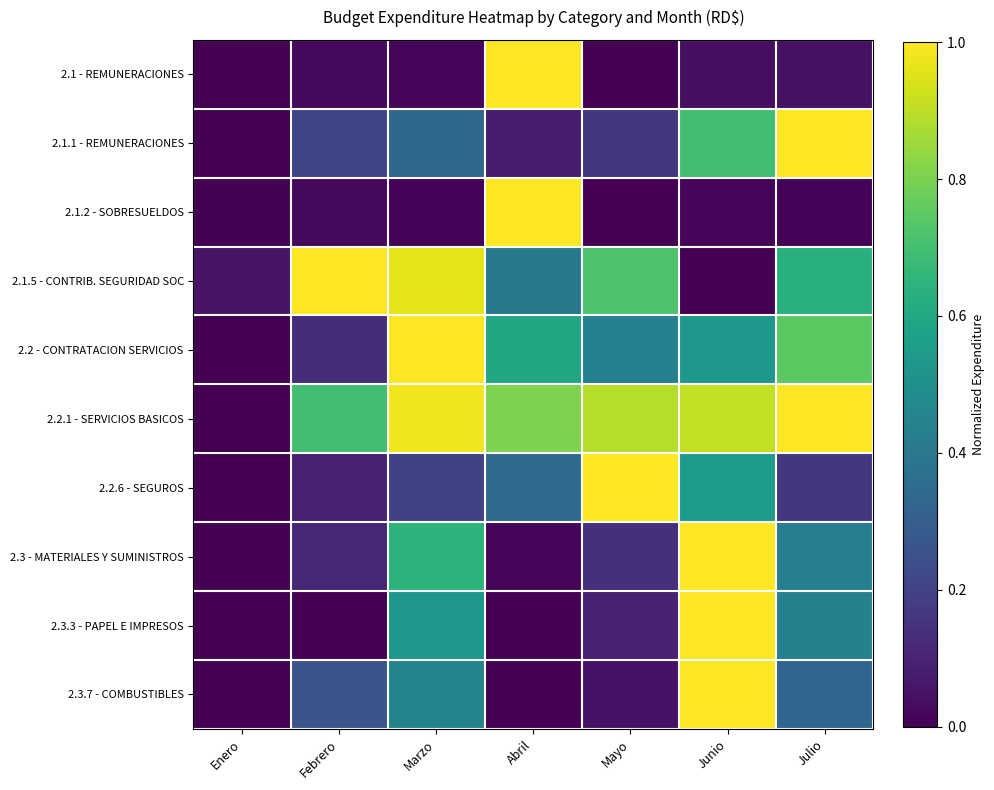

Reading left to right, extract all data points from this chart.

2.1 - REMUNERACIONES: Enero=0.0	Febrero=0.0	Marzo=0.0	Abril=1.0	Mayo=0.0	Junio=0.0	Julio=0.0
2.1.1 - REMUNERACIONES: Enero=0.0	Febrero=0.2	Marzo=0.3	Abril=0.1	Mayo=0.2	Junio=0.7	Julio=1.0
2.1.2 - SOBRESUELDOS: Enero=0.0	Febrero=0.0	Marzo=0.0	Abril=1.0	Mayo=0.0	Junio=0.0	Julio=0.0
2.1.5 - CONTRIB. SEGURIDAD SOC: Enero=0.1	Febrero=1.0	Marzo=1.0	Abril=0.4	Mayo=0.7	Junio=0.0	Julio=0.6
2.2 - CONTRATACION SERVICIOS: Enero=0.0	Febrero=0.1	Marzo=1.0	Abril=0.6	Mayo=0.4	Junio=0.5	Julio=0.7
2.2.1 - SERVICIOS BASICOS: Enero=0.0	Febrero=0.7	Marzo=1.0	Abril=0.8	Mayo=0.9	Junio=0.9	Julio=1.0
2.2.6 - SEGUROS: Enero=0.0	Febrero=0.1	Marzo=0.2	Abril=0.3	Mayo=1.0	Junio=0.6	Julio=0.2
2.3 - MATERIALES Y SUMINISTROS: Enero=0.0	Febrero=0.1	Marzo=0.6	Abril=0.0	Mayo=0.1	Junio=1.0	Julio=0.4
2.3.3 - PAPEL E IMPRESOS: Enero=0.0	Febrero=0.0	Marzo=0.5	Abril=0.0	Mayo=0.1	Junio=1.0	Julio=0.4
2.3.7 - COMBUSTIBLES: Enero=0.0	Febrero=0.3	Marzo=0.4	Abril=0.0	Mayo=0.0	Junio=1.0	Julio=0.3